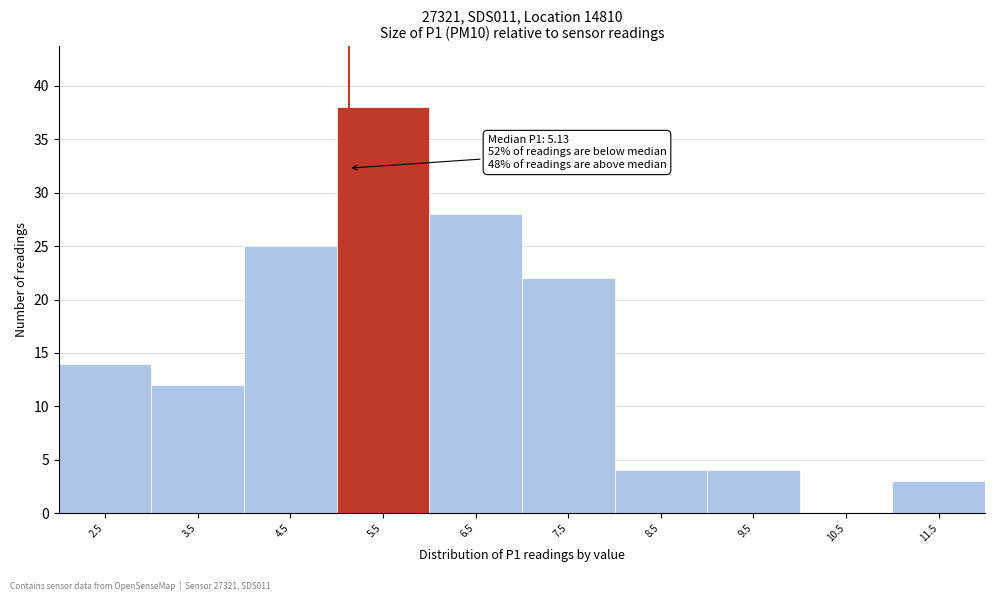

Which range on the x-axis has the tallest bar?

5 to 6